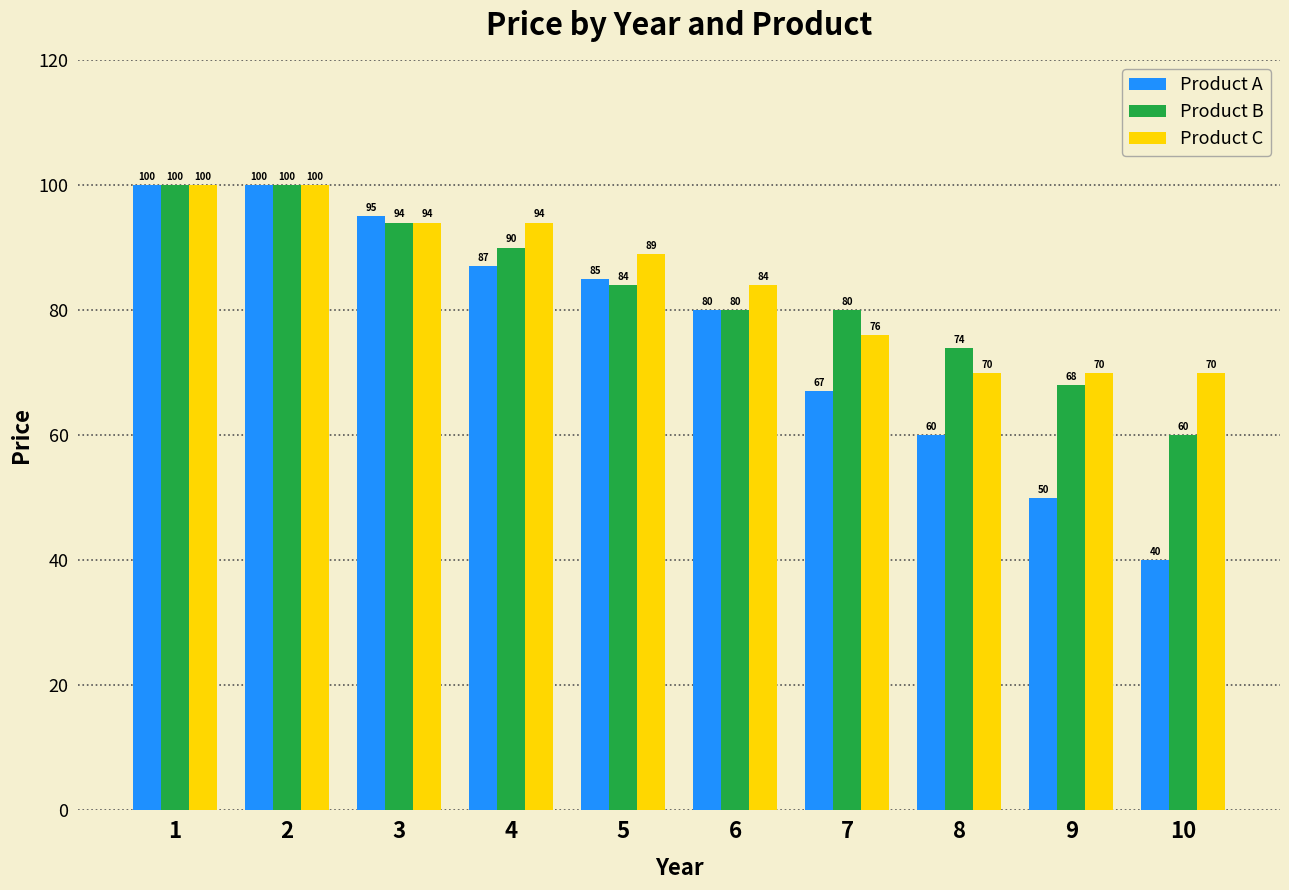

What value does the Product C series have at 6?

84